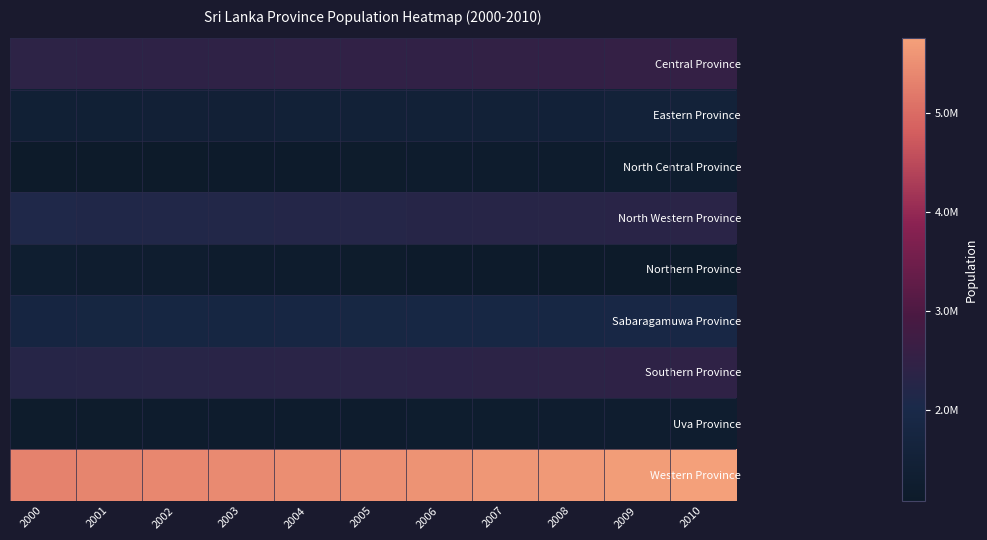

Which series changed the most between 2007 and 2008?

Western Province